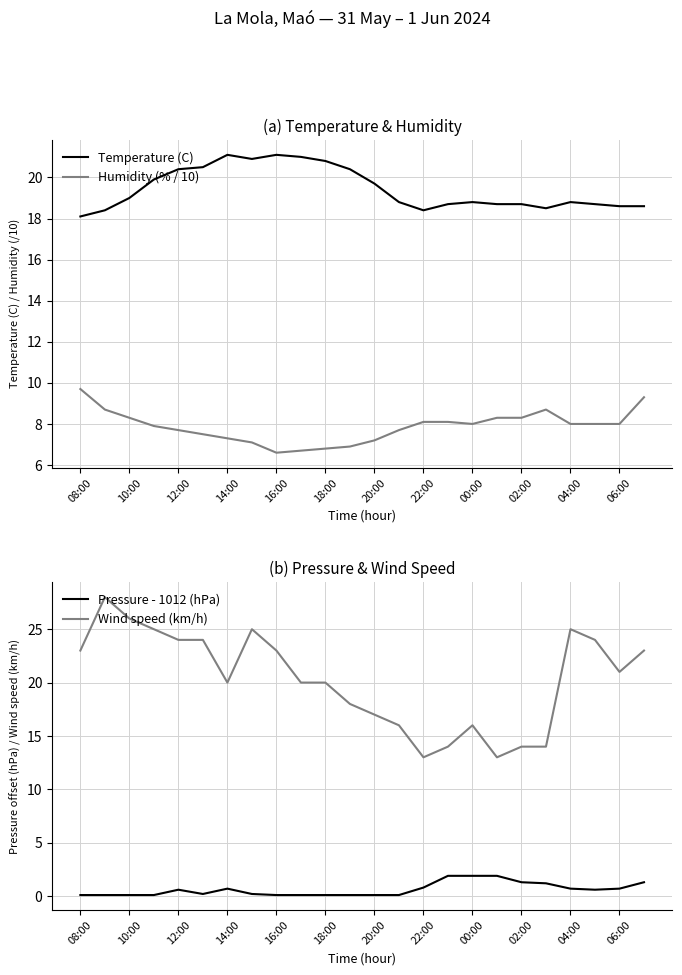

What is the difference between the second highest and minimum values in the Wind speed (km/h) series?

13.0